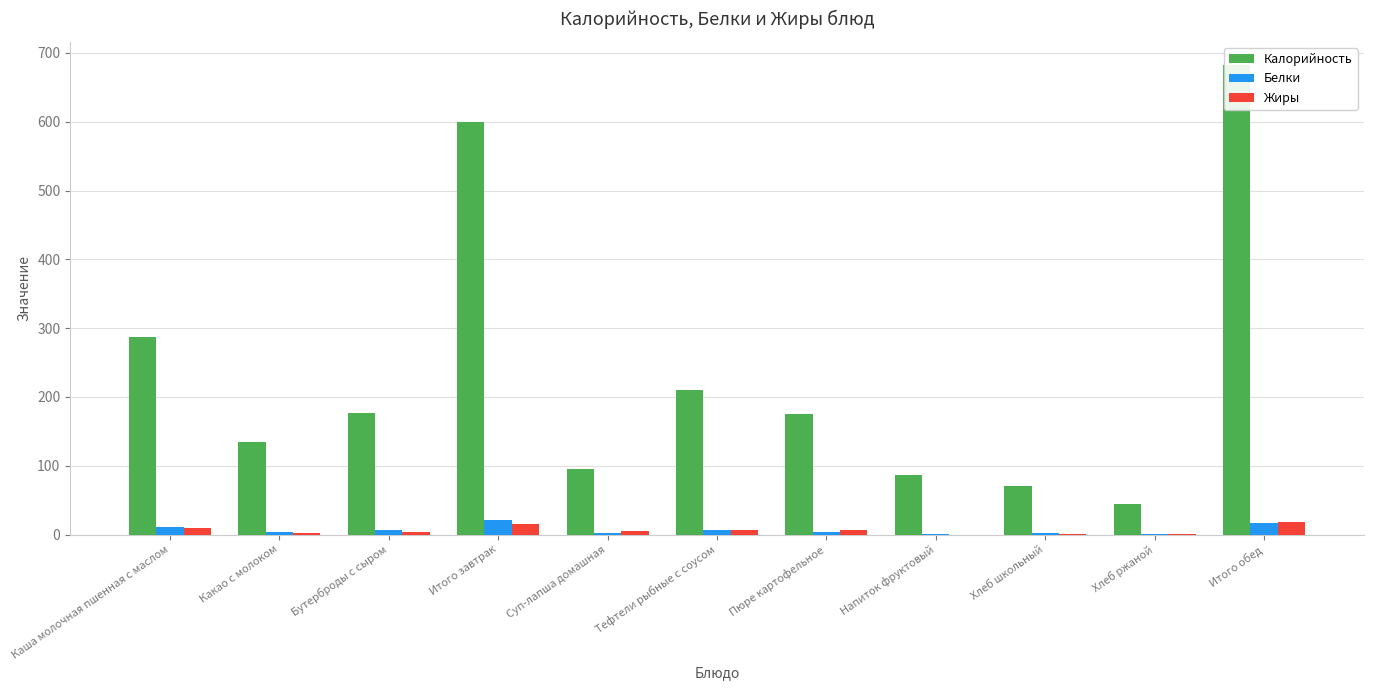

Reading right to left, list all the values displayed in this chart.

Калорийность: Итого обед=682.0	Хлеб ржаной=44.0	Хлеб школьный=71.0	Напиток фруктовый=86.0	Пюре картофельное=175.0	Тефтели рыбные с соусом=210.0	Суп-лапша домашная=96.0	Итого завтрак=599.0	Бутерброды с сыром=177.0	Какао с молоком=135.0	Каша молочная пшенная с маслом=287.0
Белки: Итого обед=16.6	Хлеб ржаной=1.4	Хлеб школьный=2.3	Напиток фруктовый=0.1	Пюре картофельное=3.4	Тефтели рыбные с соусом=7.2	Суп-лапша домашная=2.2	Итого завтрак=21.1	Бутерброды с сыром=7.0	Какао с молоком=3.4	Каша молочная пшенная с маслом=10.7
Жиры: Итого обед=18.4	Хлеб ржаной=0.2	Хлеб школьный=0.3	Напиток фруктовый=0.0	Пюре картофельное=7.2	Тефтели рыбные с соусом=6.1	Суп-лапша домашная=4.6	Итого завтрак=15.1	Бутерброды с сыром=3.4	Какао с молоком=2.9	Каша молочная пшенная с маслом=8.8